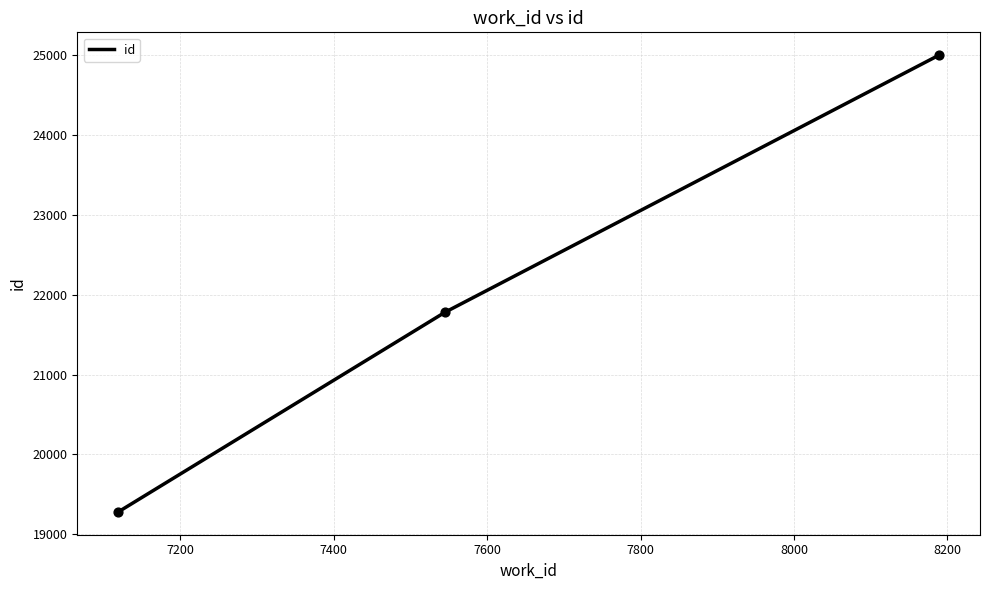

What is the maximum value shown in the chart?

24999